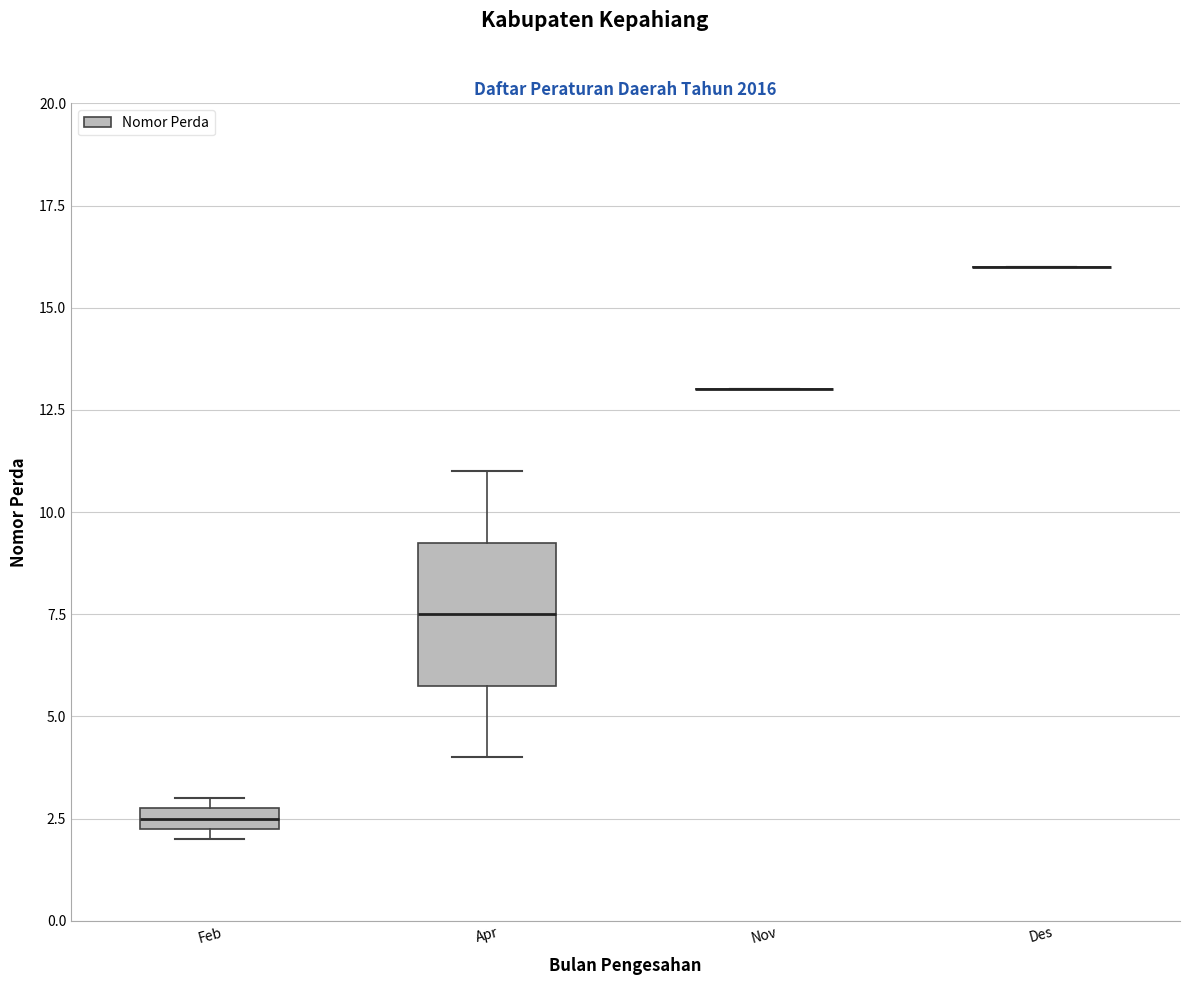

Which box is the tallest, from its lower edge to its upper edge?

Apr